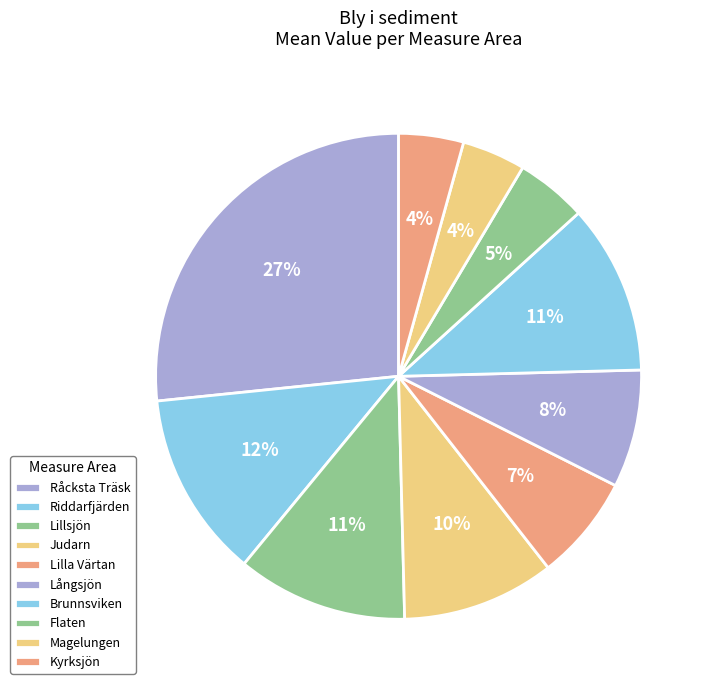

What is the smallest slice in the pie chart?

Magelungen